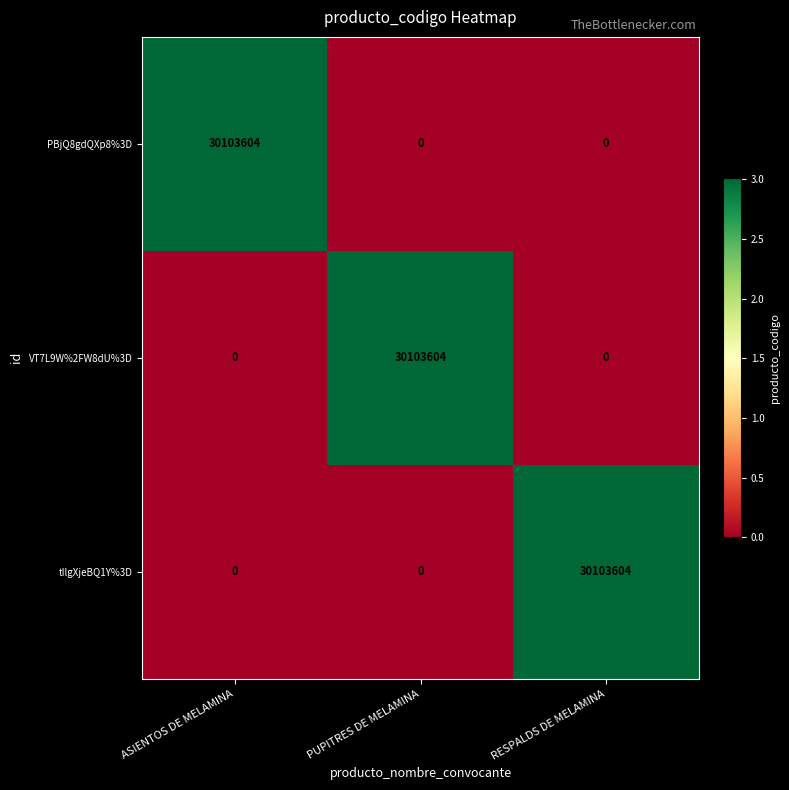

What is the average value of the PBjQ8gdQXp8%3D series?

10034535